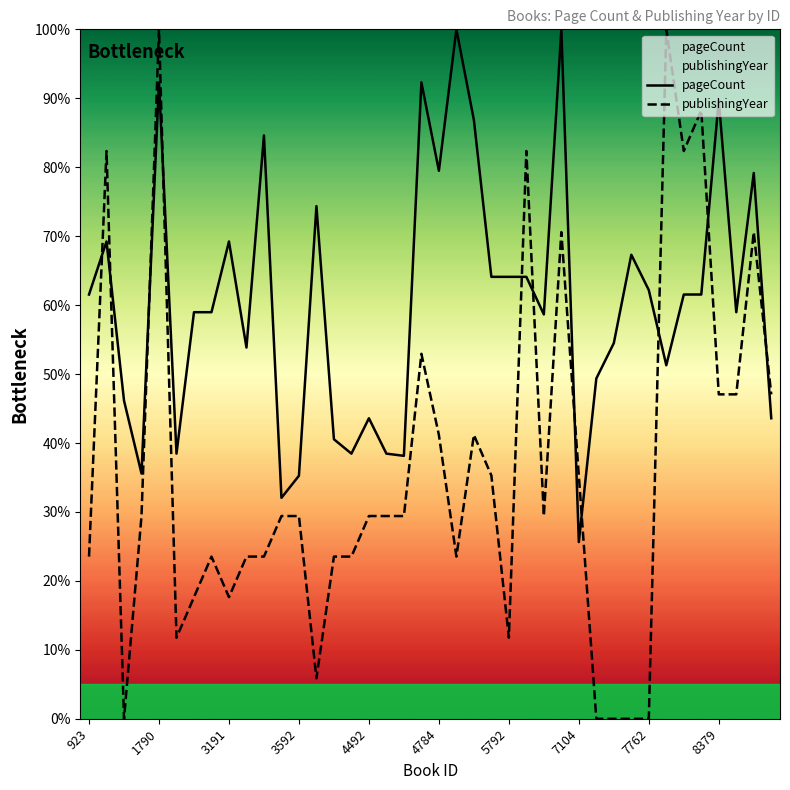

At how many categories does at least one series exceed 67?

17